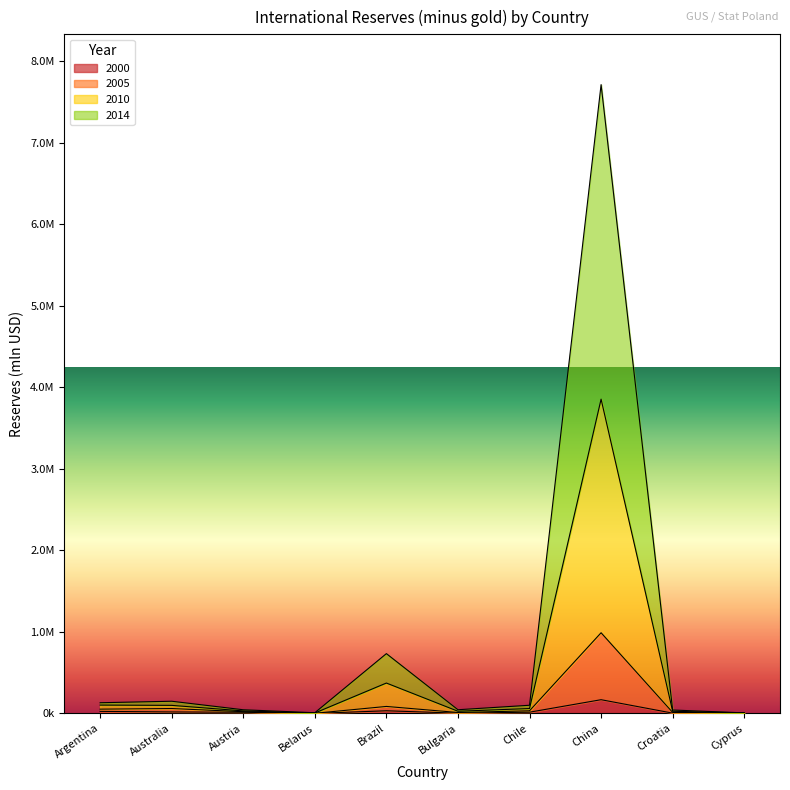

What is the difference between the maximum and second lowest values in the 2000 series?

166536.9